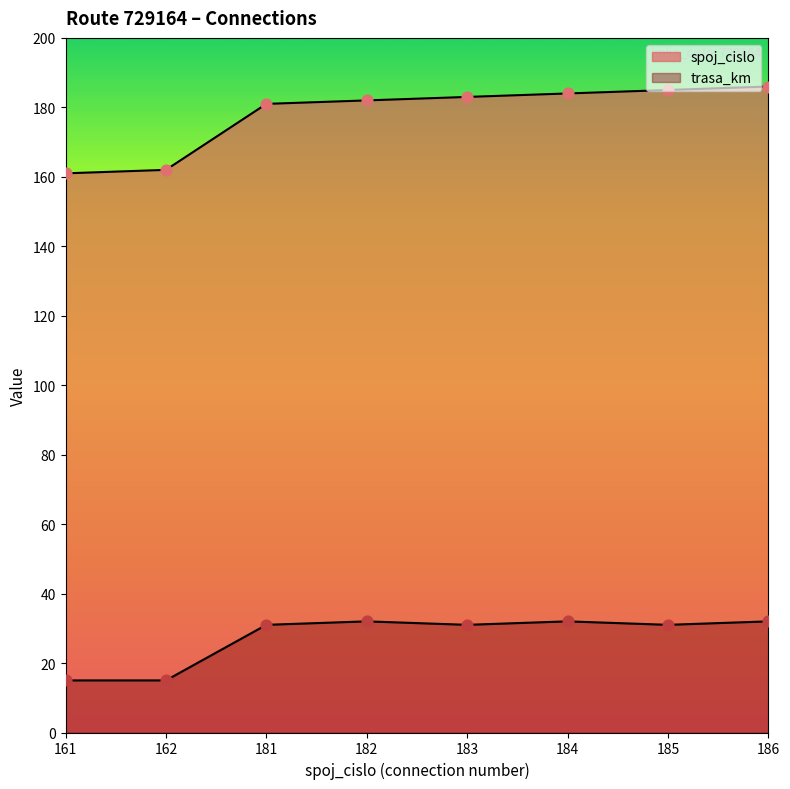

What is the total value across all series at 181?

212